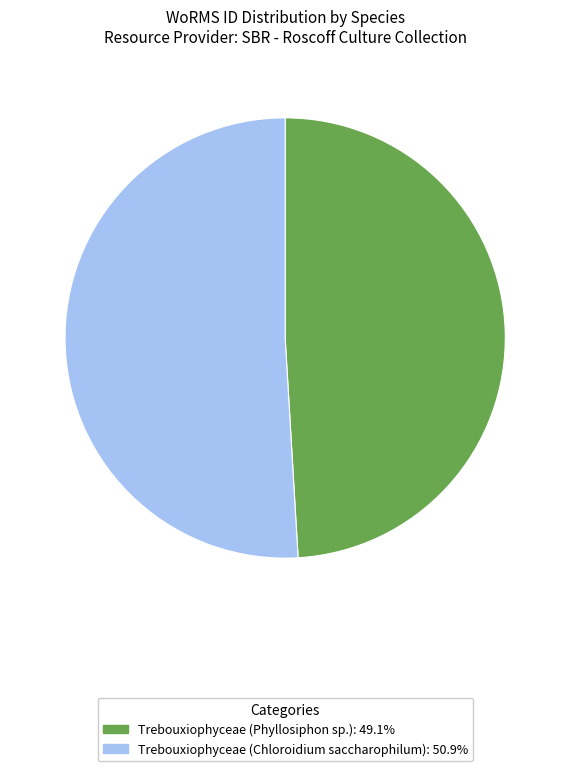

What is the majority slice?

Trebouxiophyceae (Chloroidium saccharophilum)